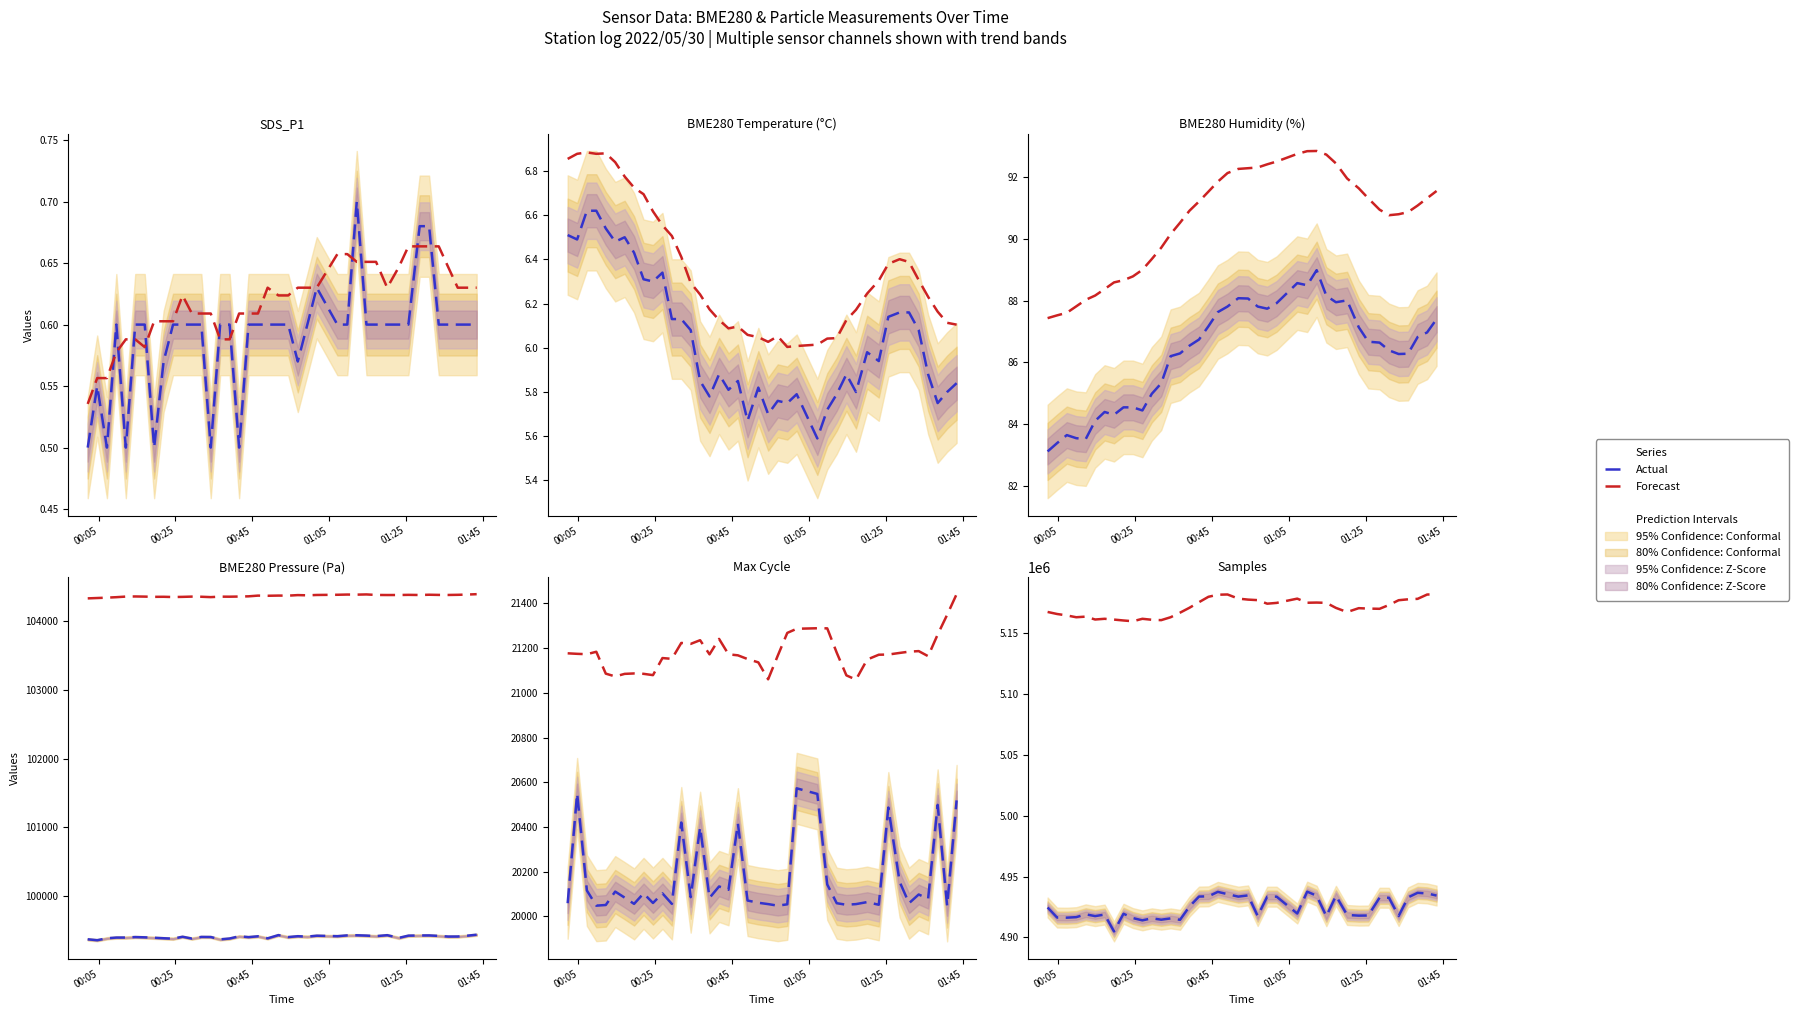

Is it true that Actual equals 8187321.4 at 21?

False